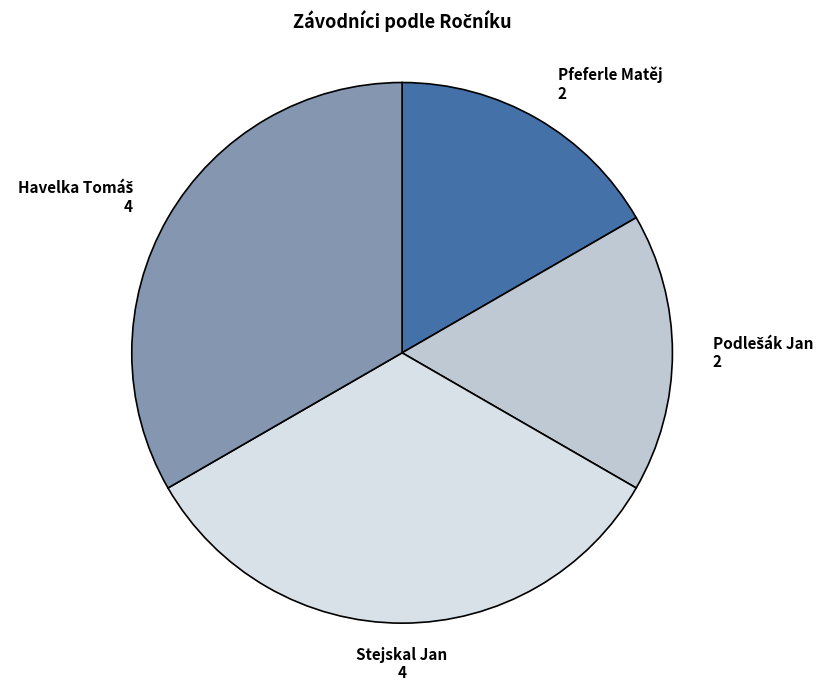

Is there any slice that represents more than half of the pie?

No